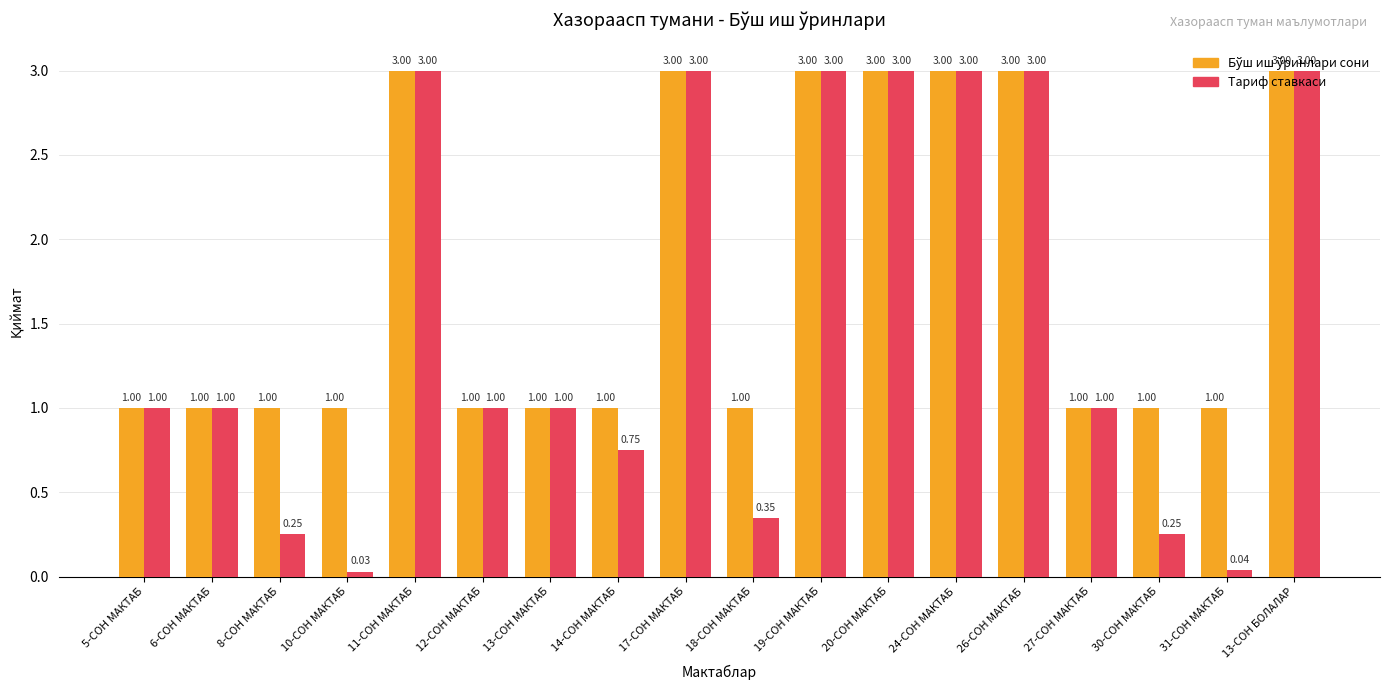

How many bars are there in each group?

2